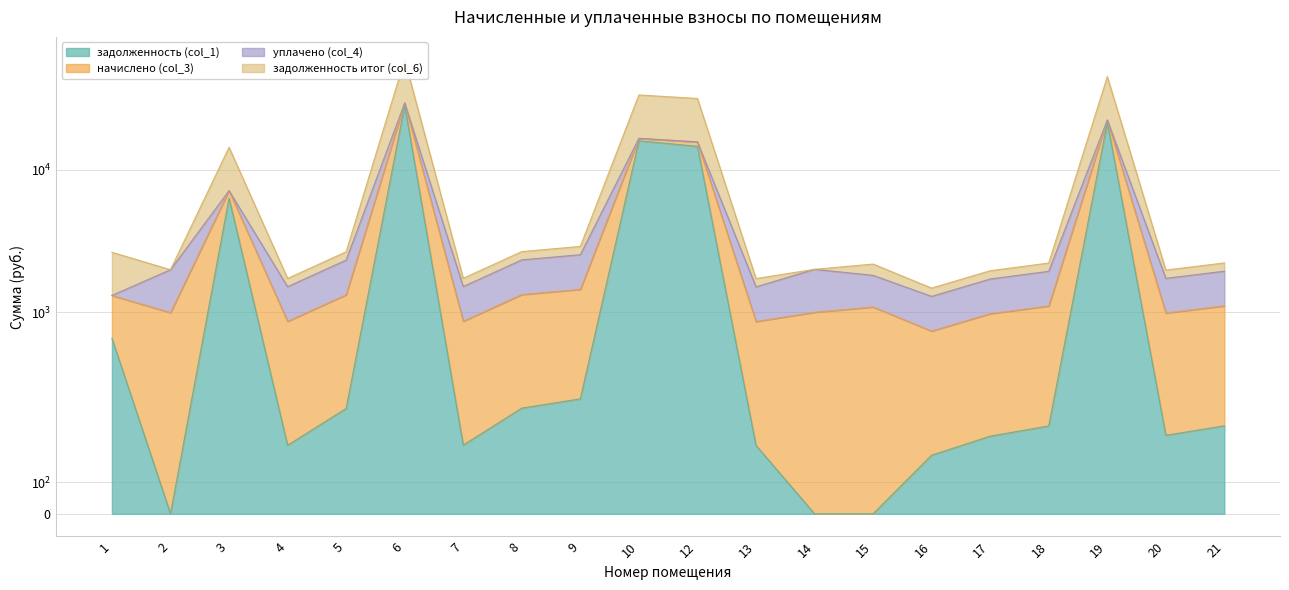

True or false: задолженность (col_1) and задолженность итог (col_6) intersect in this chart.

False